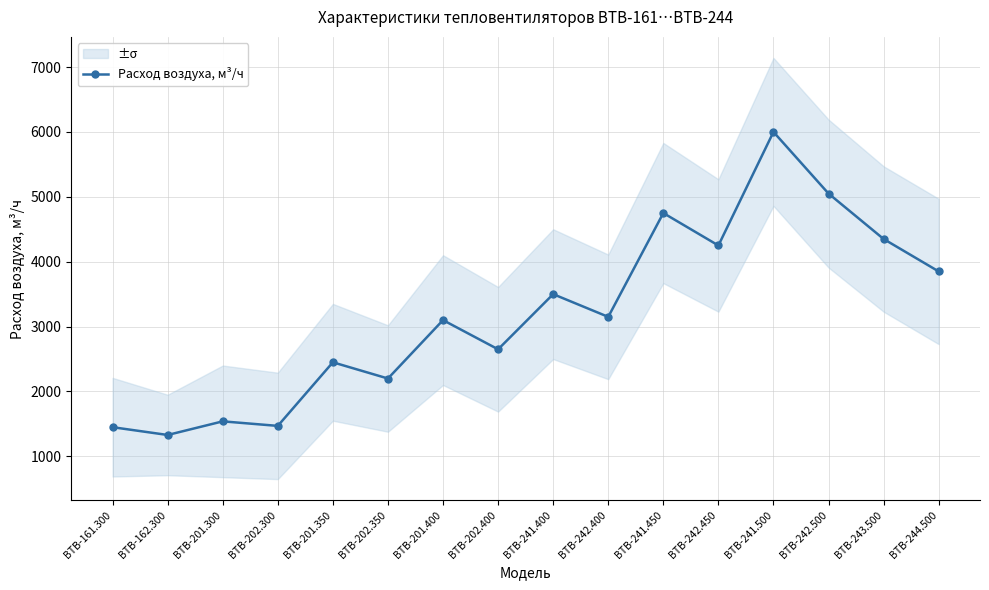

How many lines are shown in the chart?

1